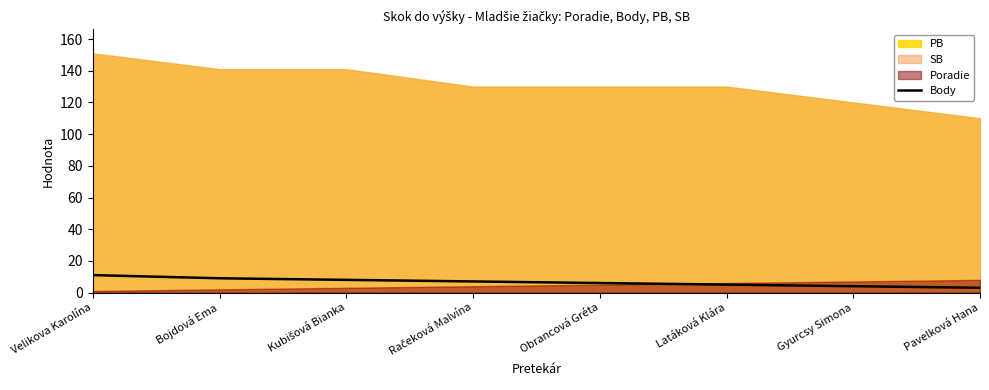

Is it true that Body equals 6 at Obrancová Gréta?

True